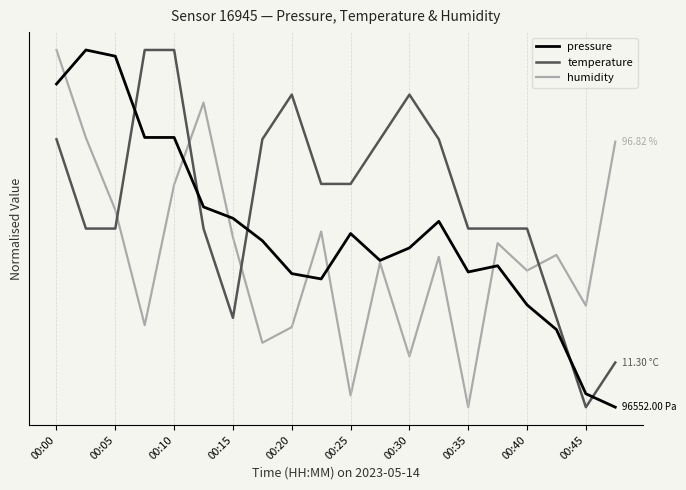

Does the chart display data point markers on the line(s)?

No